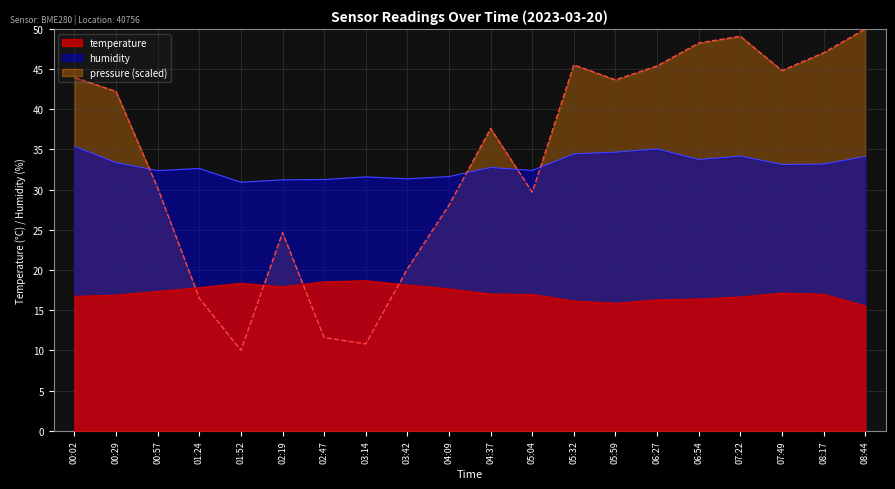

True or false: temperature and humidity cross at least once.

False